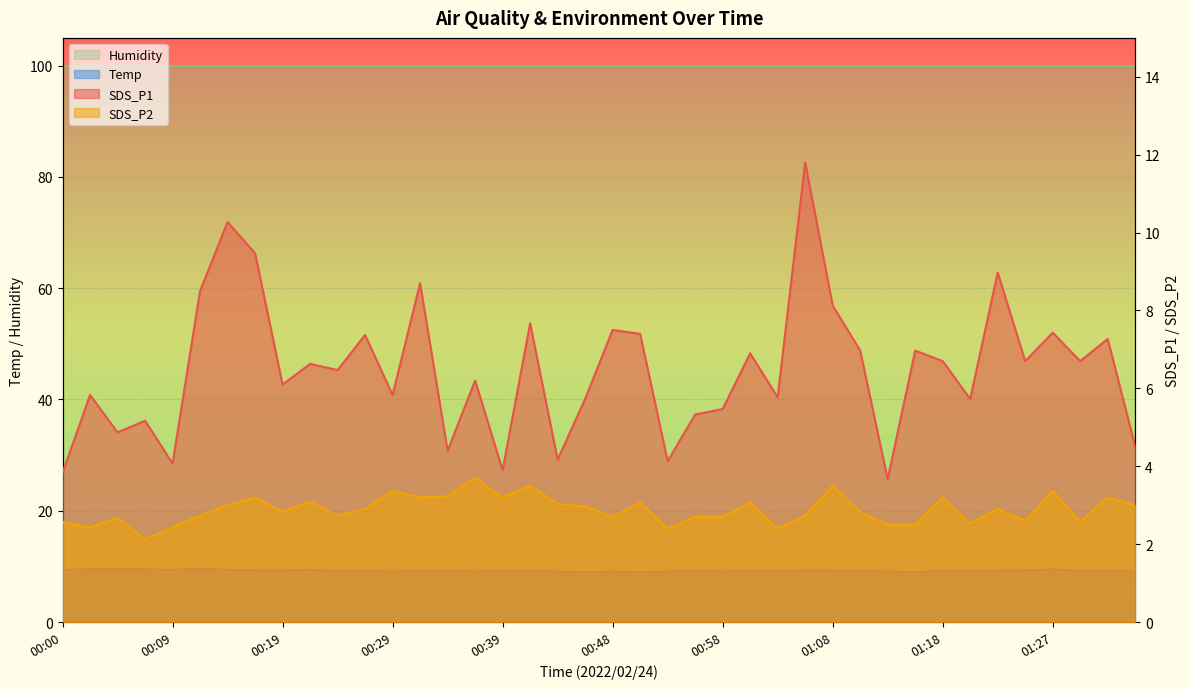

How many Temp values are between 9 and 10?

40